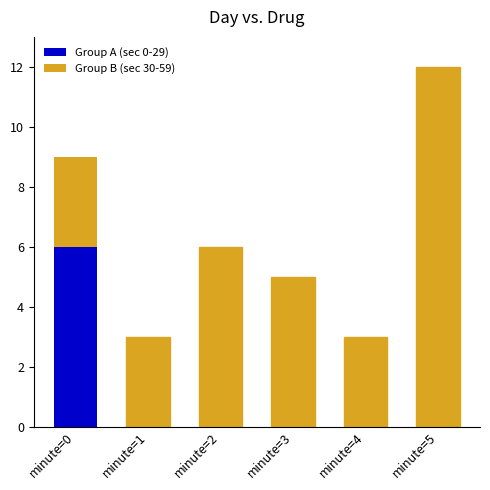

How many data points does each series have?

6